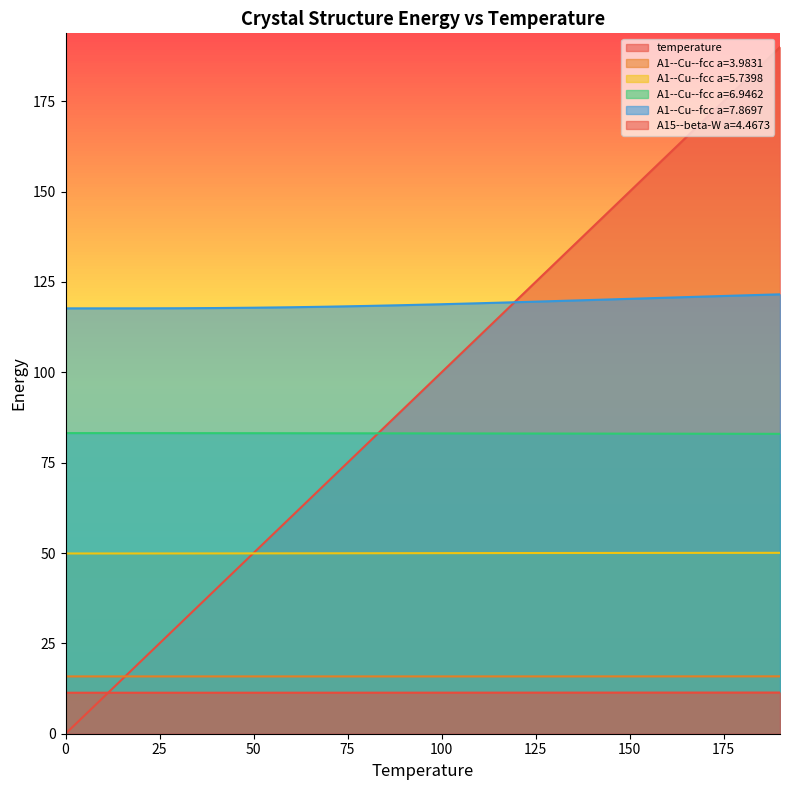

True or false: A1--Cu--fcc a=6.9462 has more than 1 points higher than both neighbors.

False